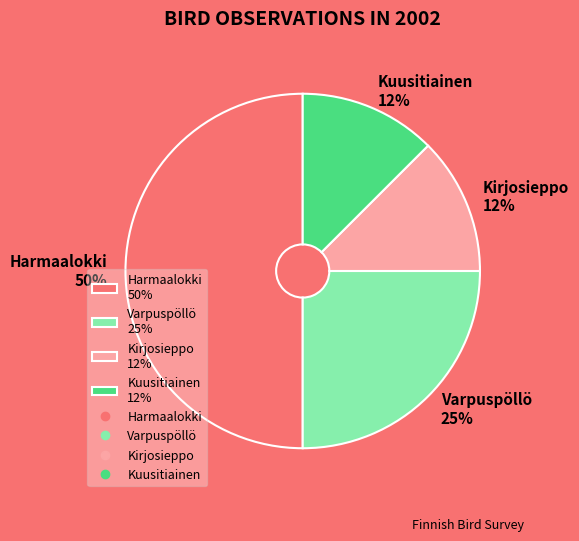

What percentage is the Varpuspöllö slice, to the nearest percent?

25%